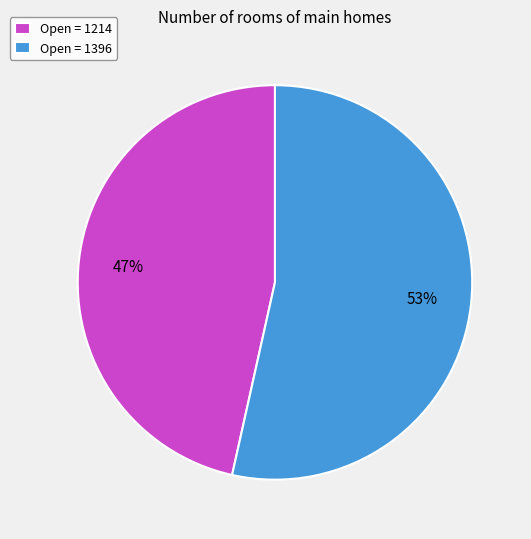

Which category has the biggest portion of the pie?

Open = 1396